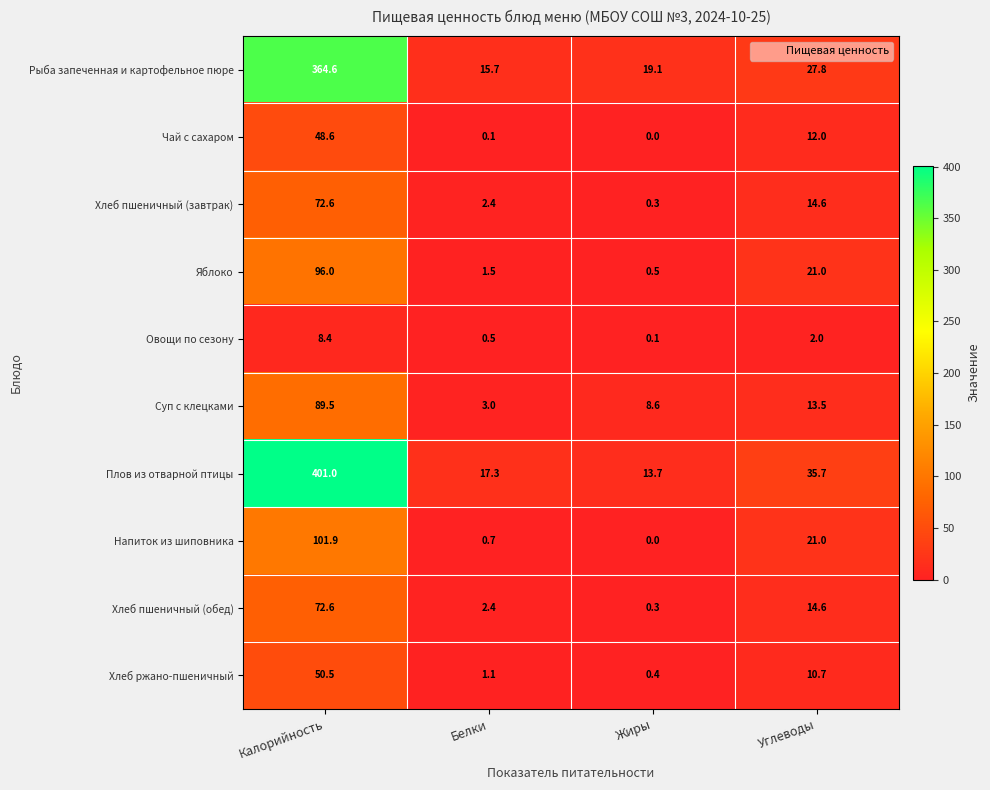

Rank the categories by Чай с сахаром value from highest to lowest.

Калорийность, Углеводы, Белки, Жиры